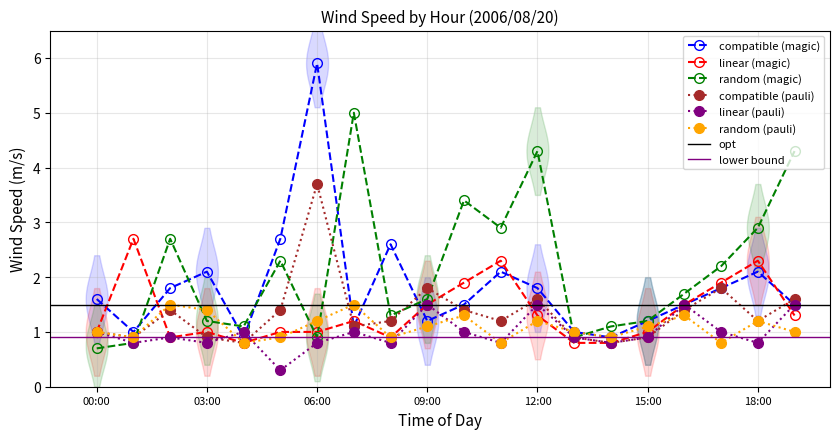

Is the value of linear (magic) at 09:00 greater than the value of random (pauli) at 06:00?

Yes